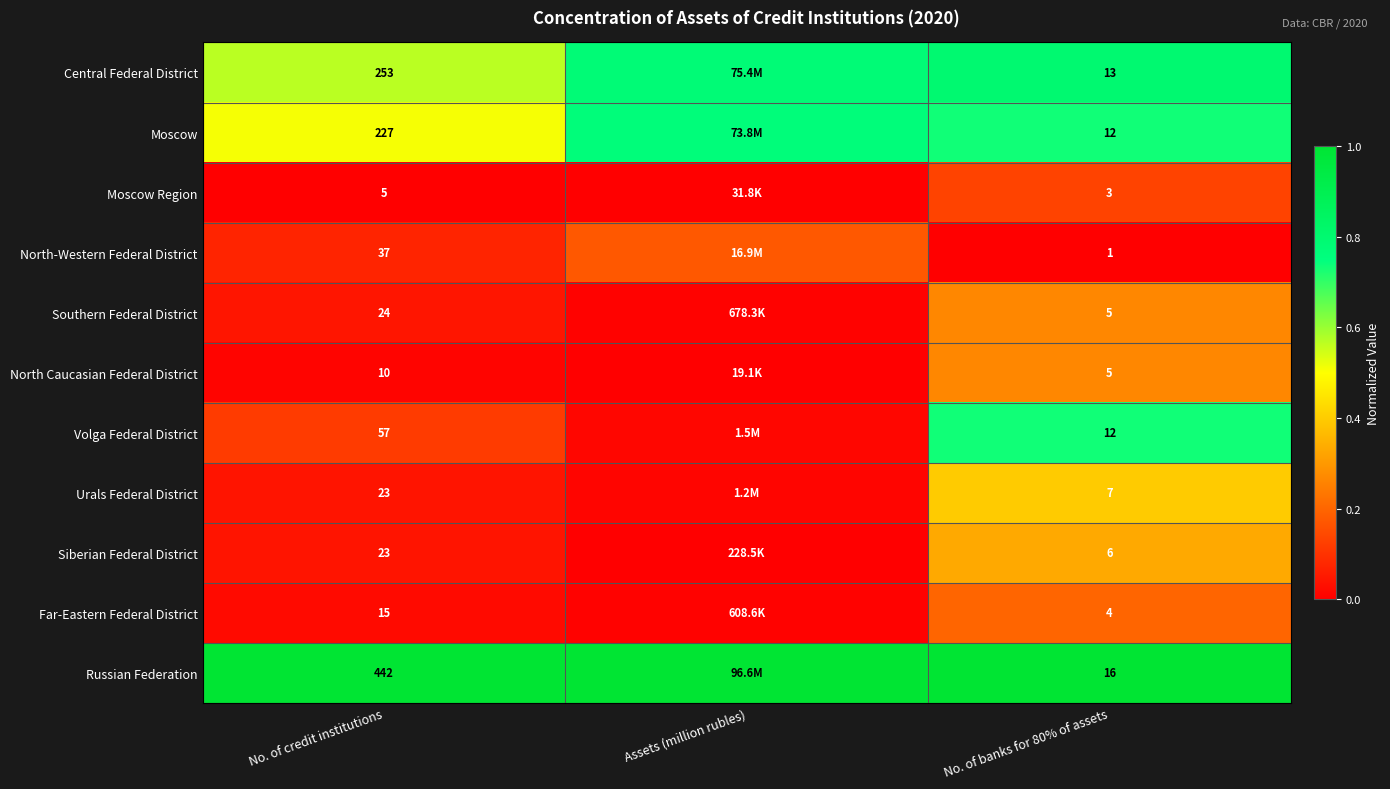

What is the spread (max minus min) of values at No. of credit institutions?

437.0